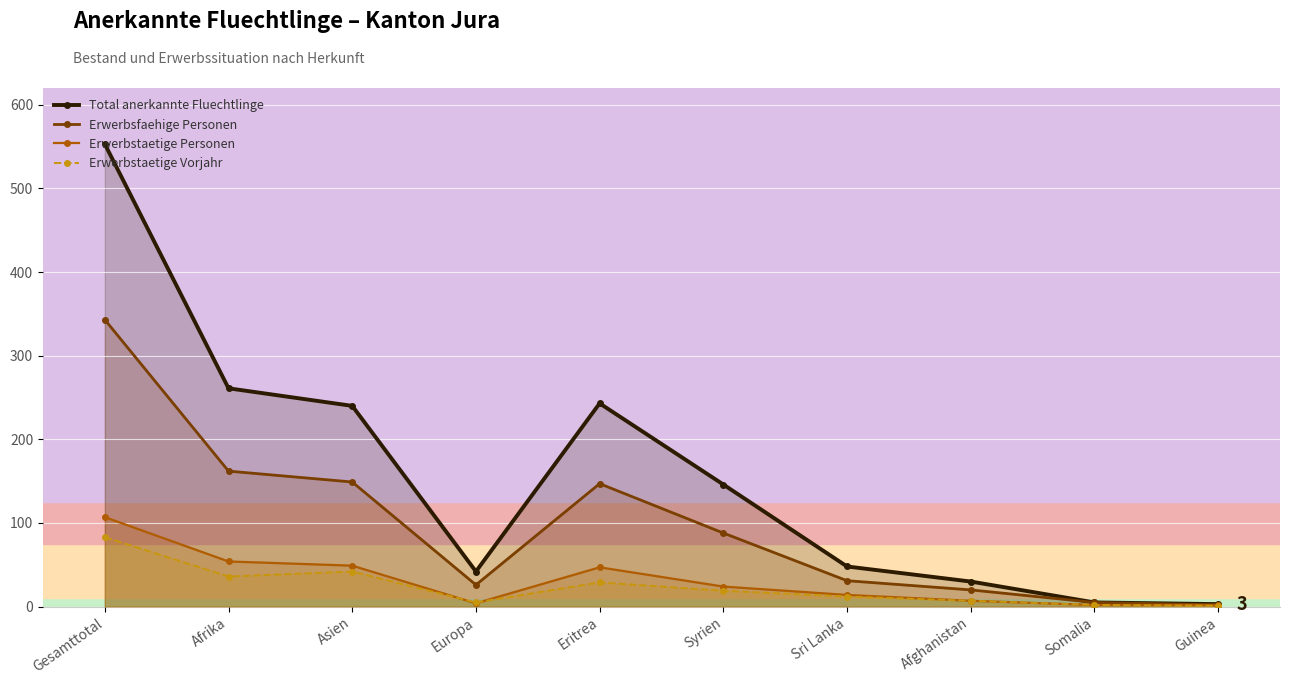

At which category does Erwerbstaetige Personen reach its first local valley?

Europa